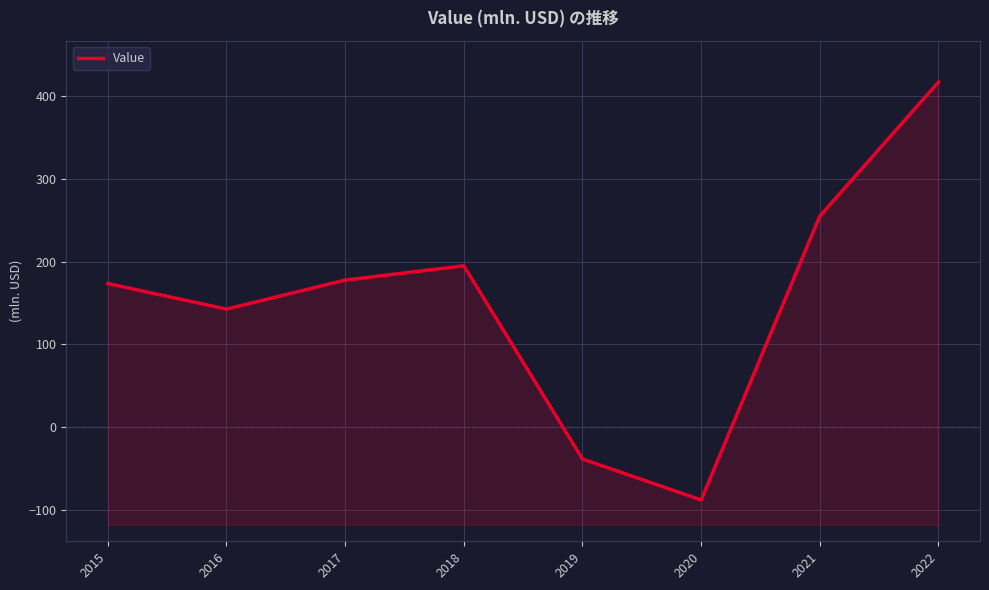

How many points are lower than both their immediate neighbors (excluding endpoints)?

2